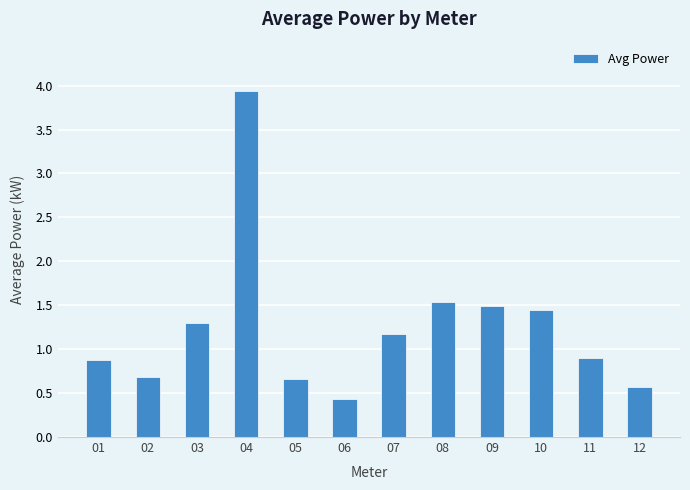

Approximately how many times larger is the value at 05 compared to 08?

0.4